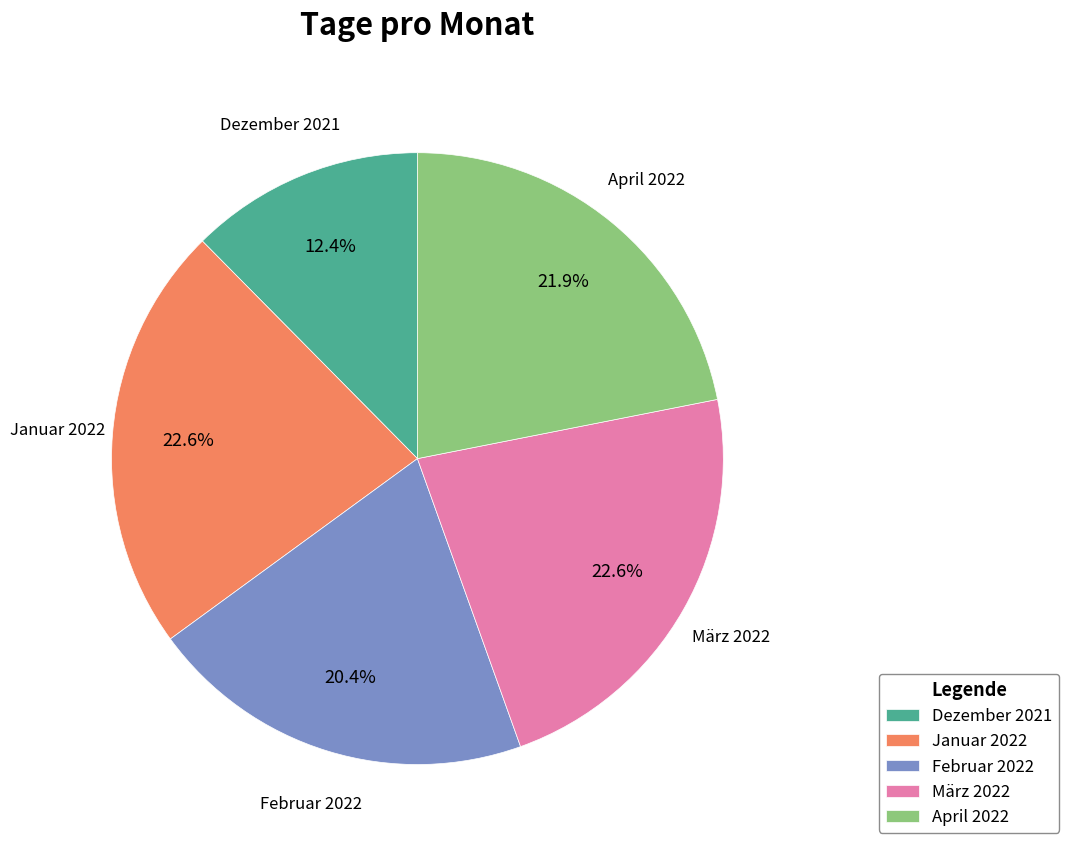

How many segments does this pie chart have?

5